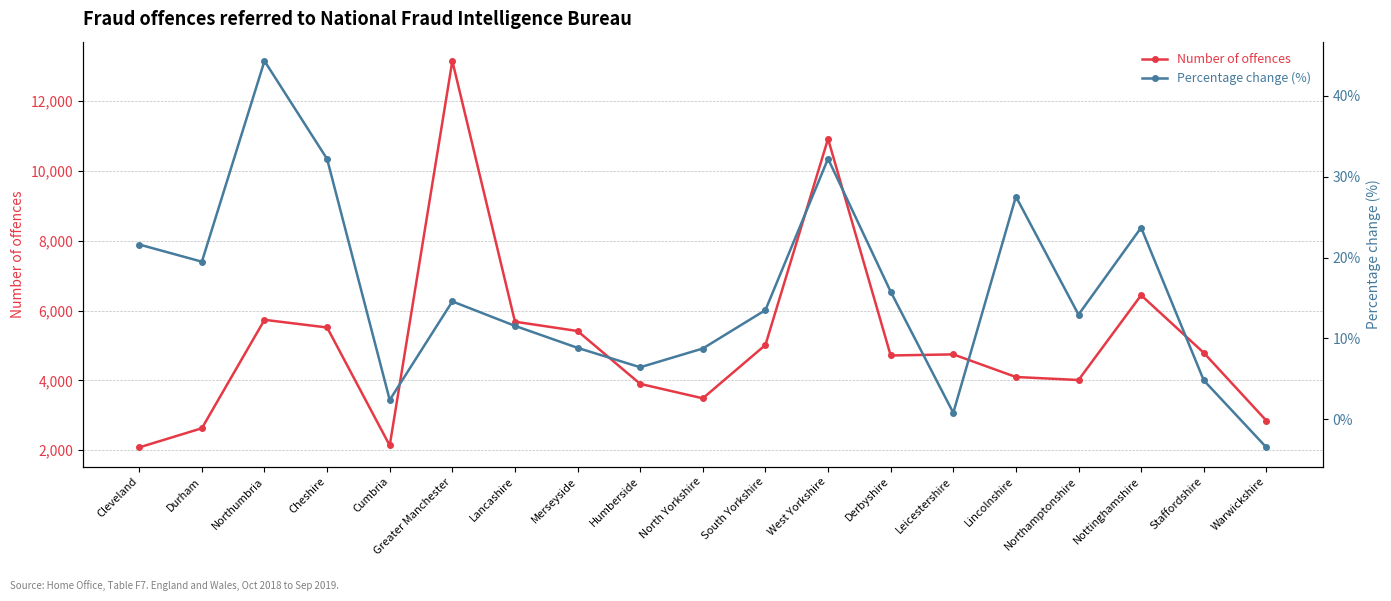

What is the value of the Number of offences point at the 14th from the left?

4746.0